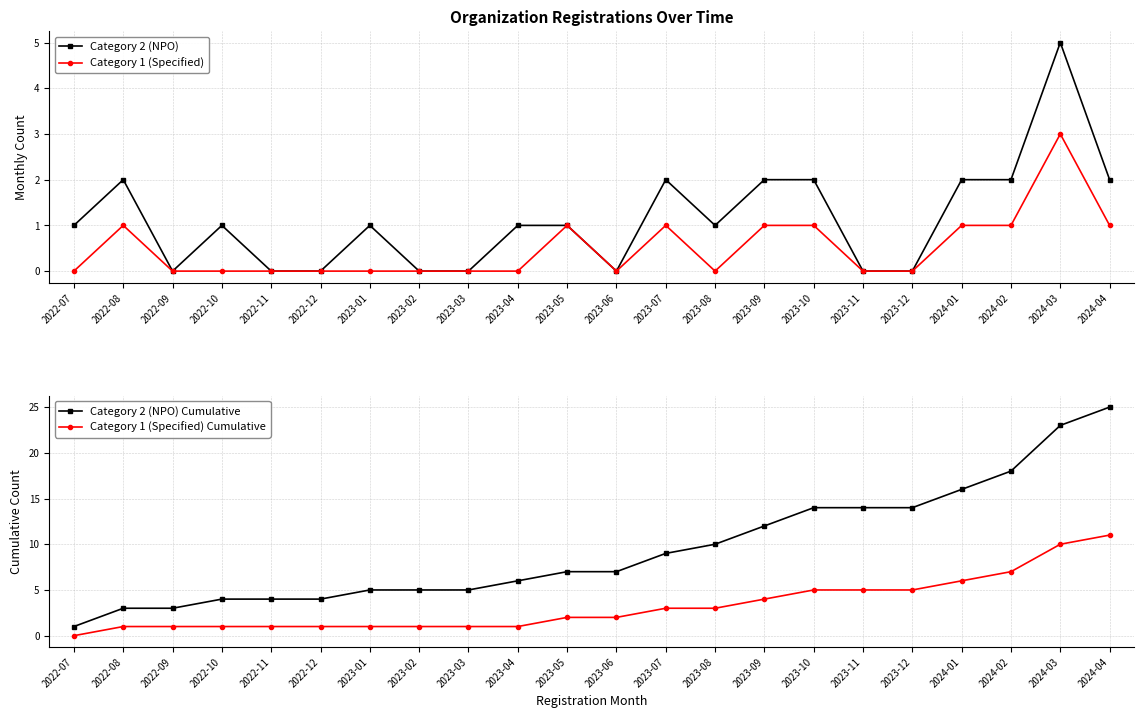

What is the difference between the second highest and second lowest values in the Category 2 (NPO) series?

2